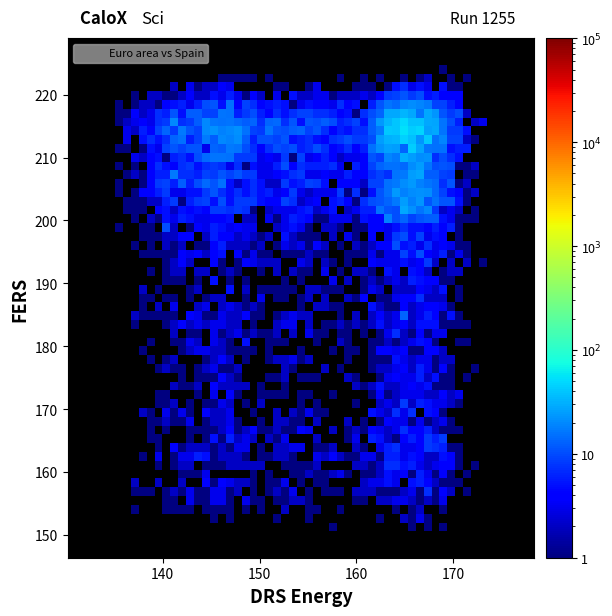

What Y value in the scatter plot is closest to 187?

186.1